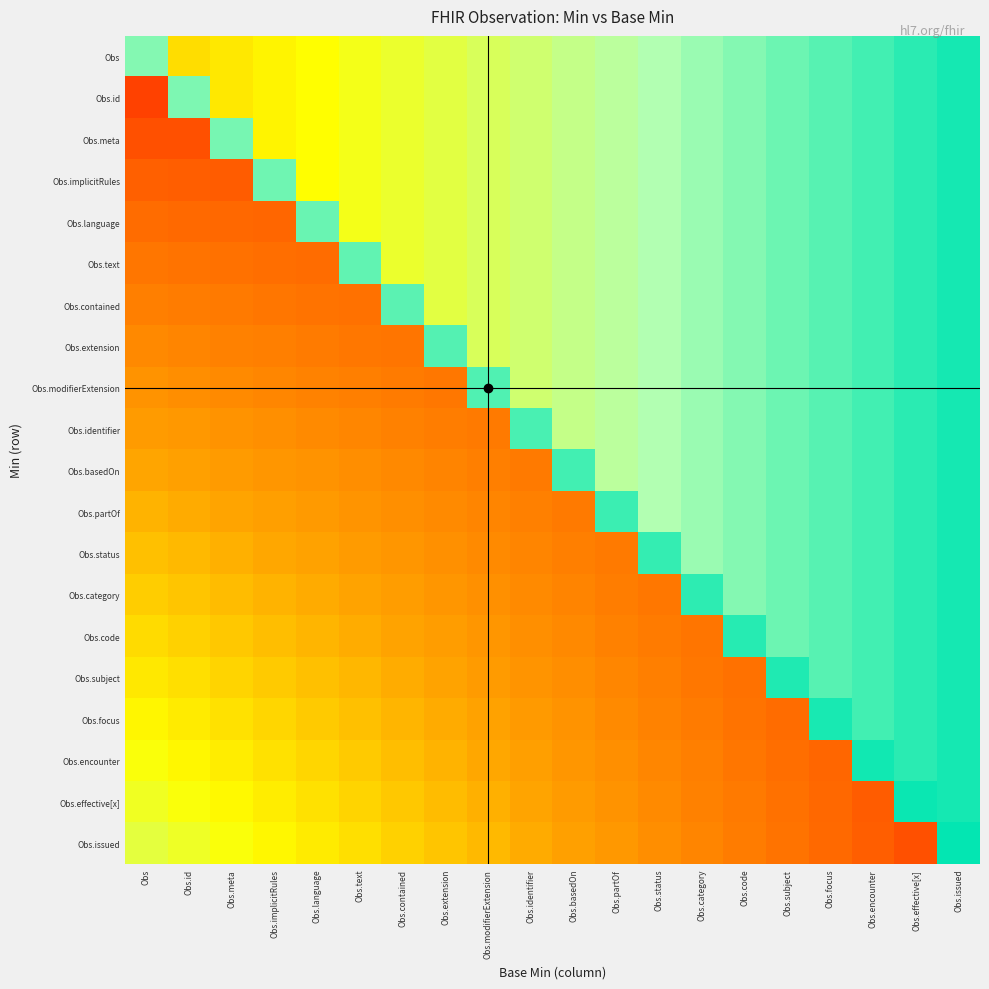

Which series has the largest total across all categories?

Obs